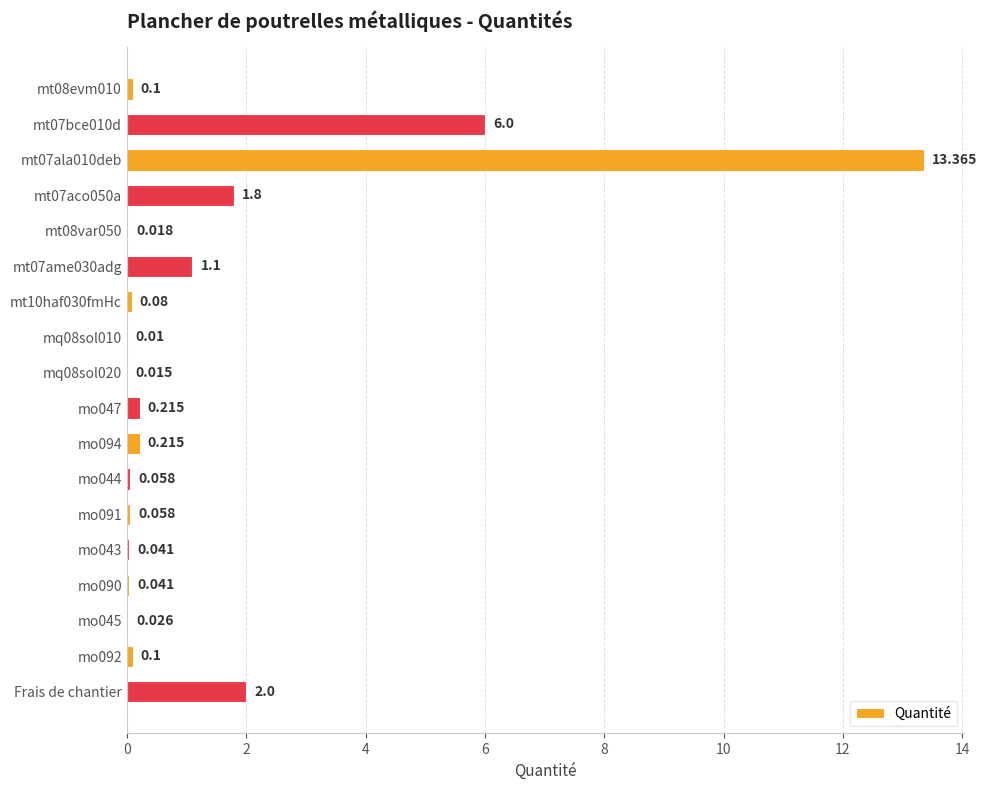

How many series are shown in this chart?

1